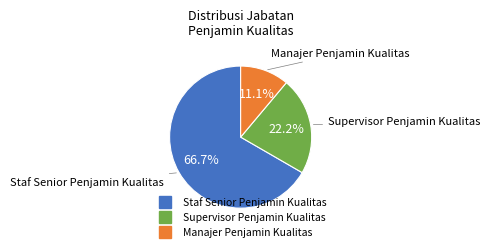

How much of the chart is everything except Staf Senior Penjamin Kualitas?

33.3%